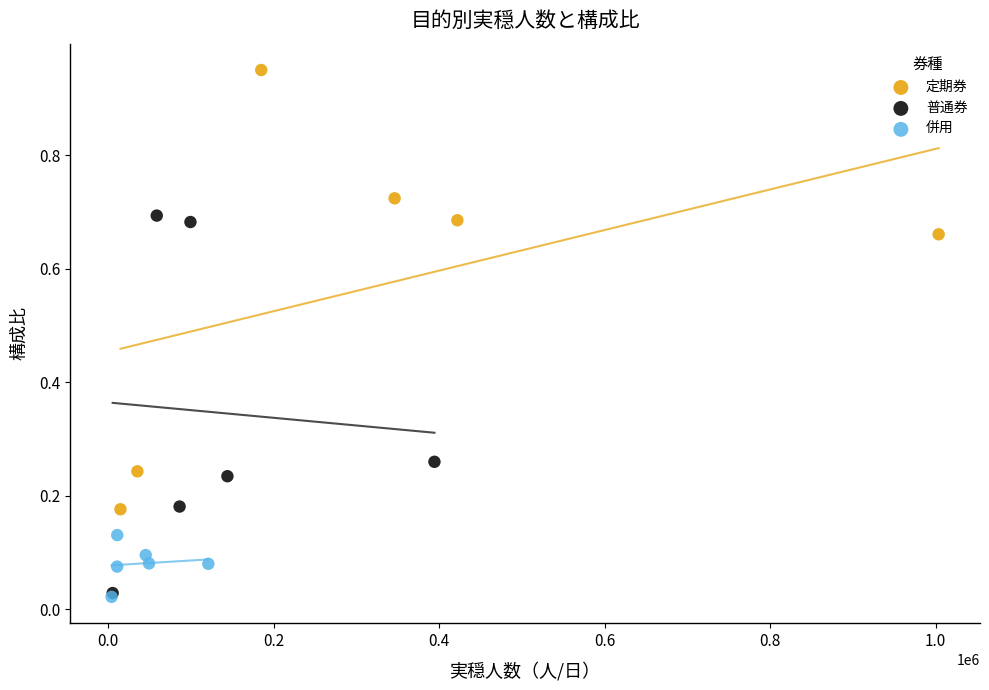

Which series has the largest Y range (max minus min)?

定期券